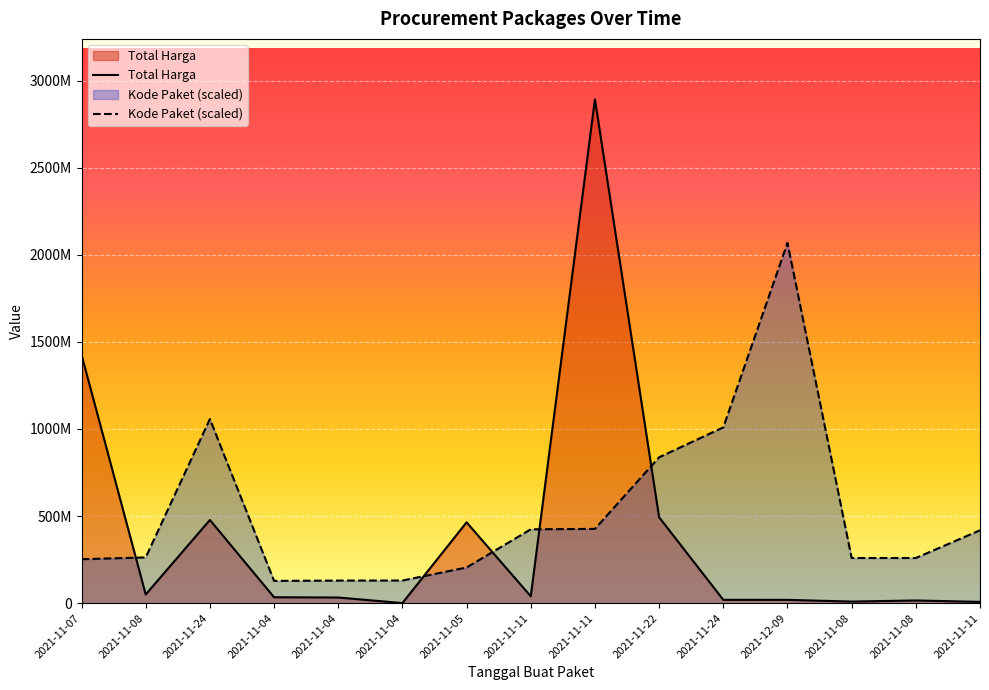

Between 2021-11-08 and 2021-11-08, which is larger?

2021-11-08